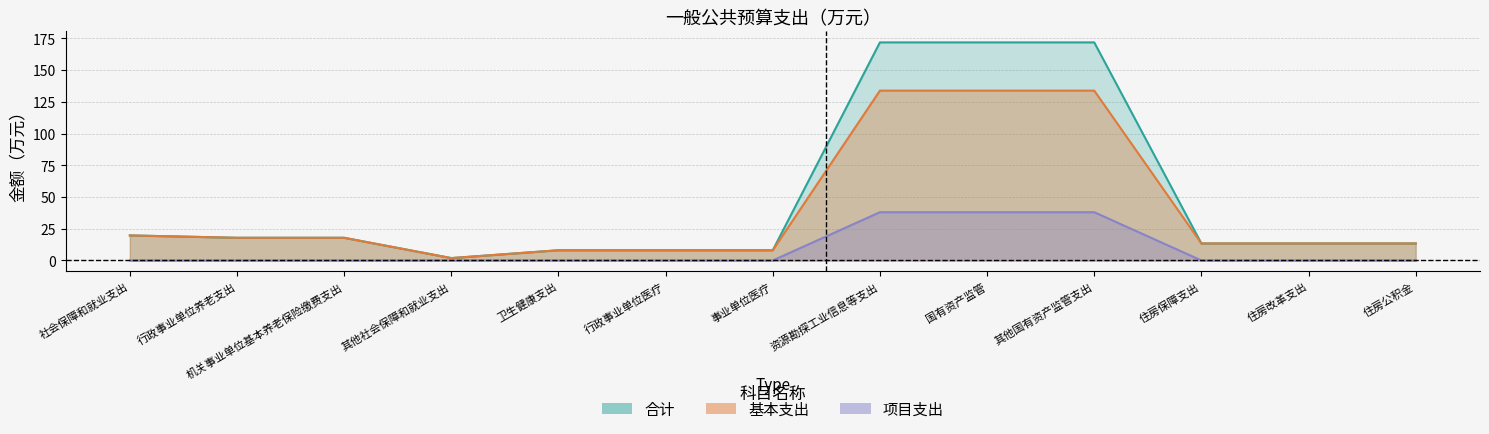

What is the sum of the 项目支出 values at 其他国有资产监管支出 and 住房改革支出?

38.0